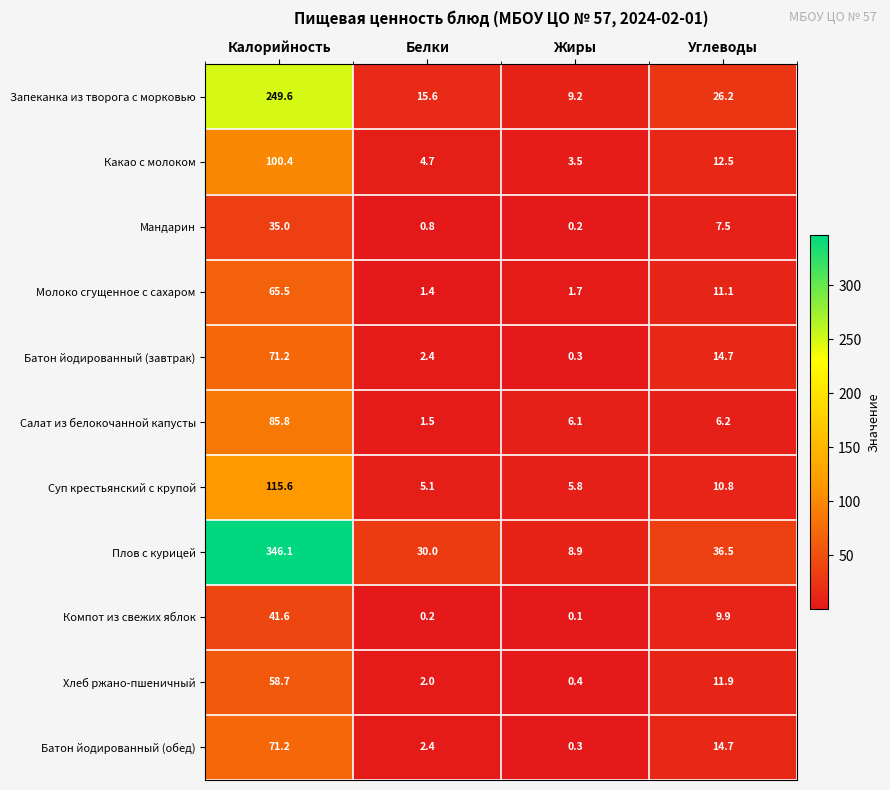

What is the difference between the highest and lowest values at Белки?

29.8